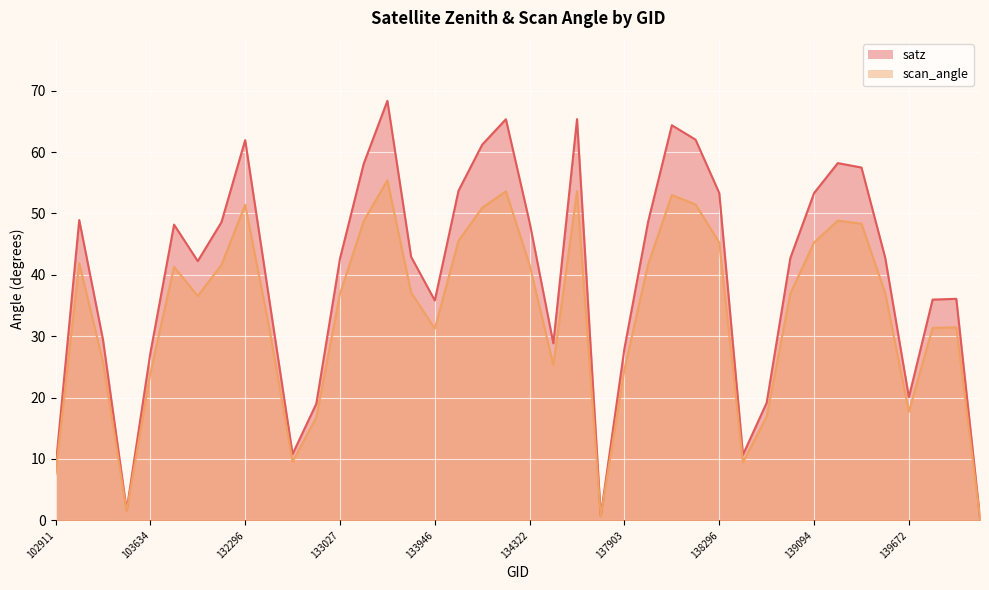

What is the spread (max minus min) of values at 134308?

11.7